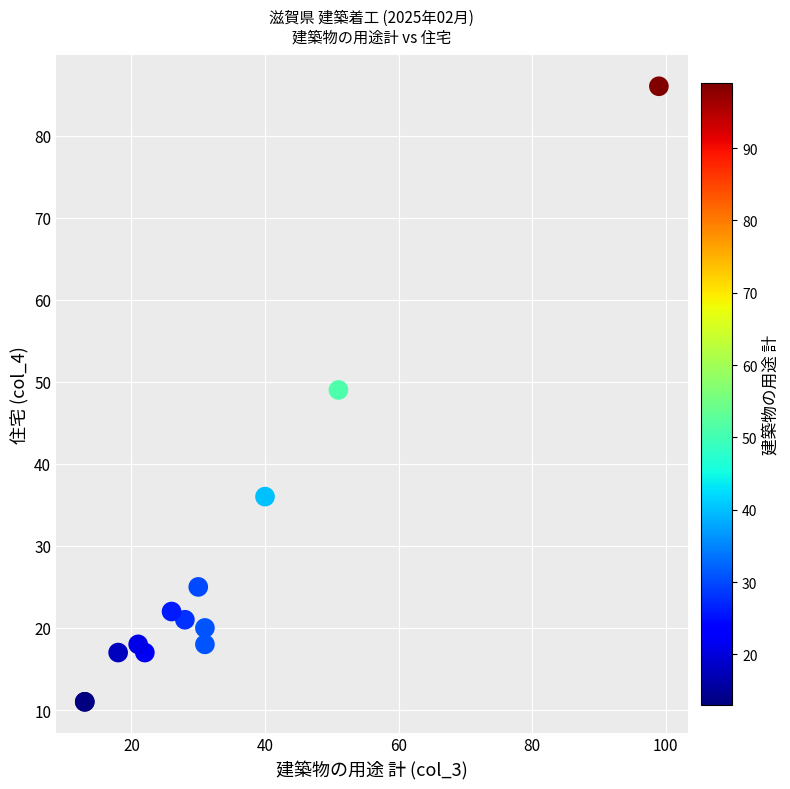

What Y value in the scatter plot is closest to 48?

49